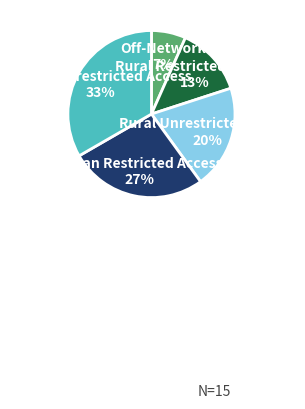

Which slice is the smallest?

Off-Network